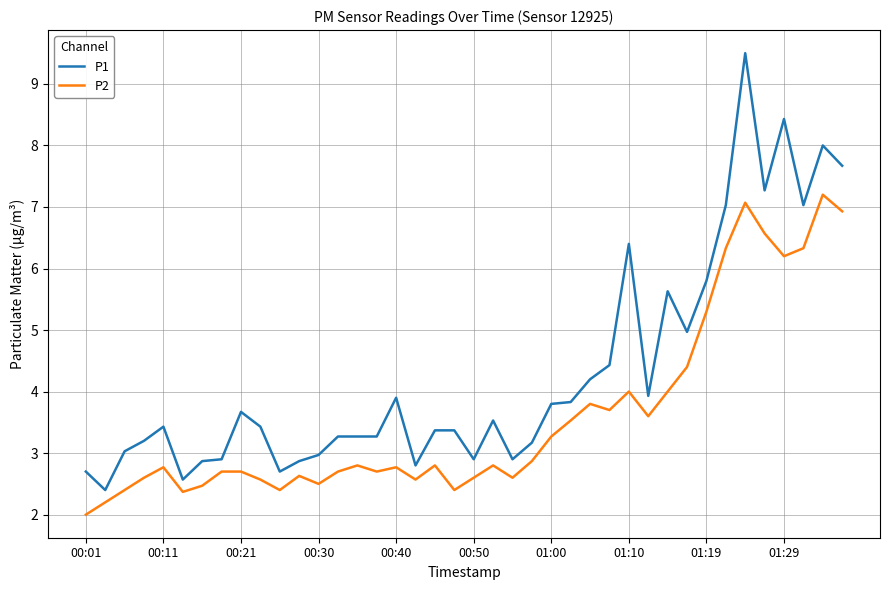

Which series has the largest total across all categories?

P1